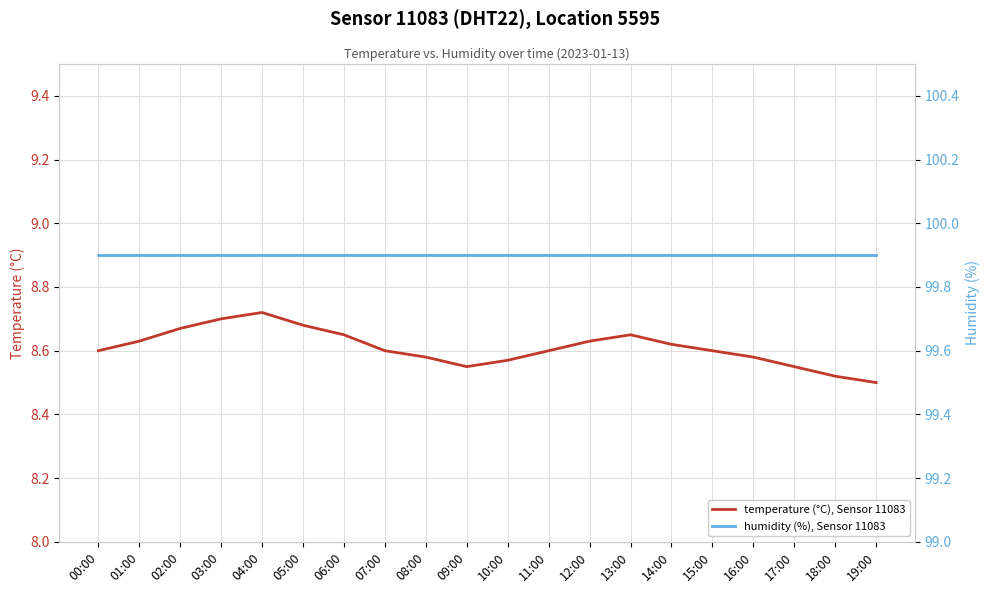

Which series has the widest spread of values?

temperature (°C), Sensor 11083